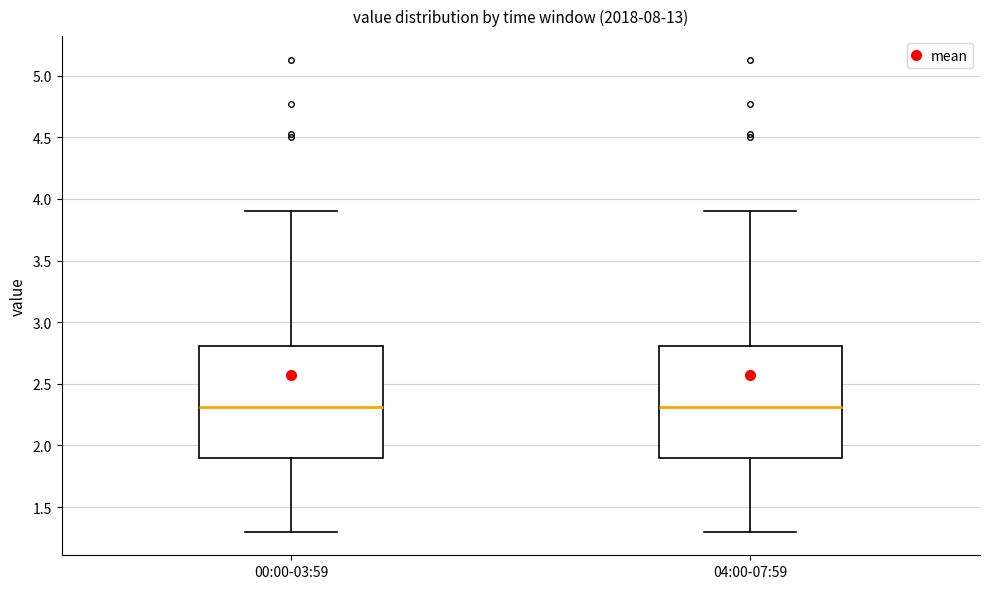

Where is the upper edge of the box for 04:00-07:59 on the y-axis? The values are not printed on the chart, so give them approximately, as read against the axis.

2.8